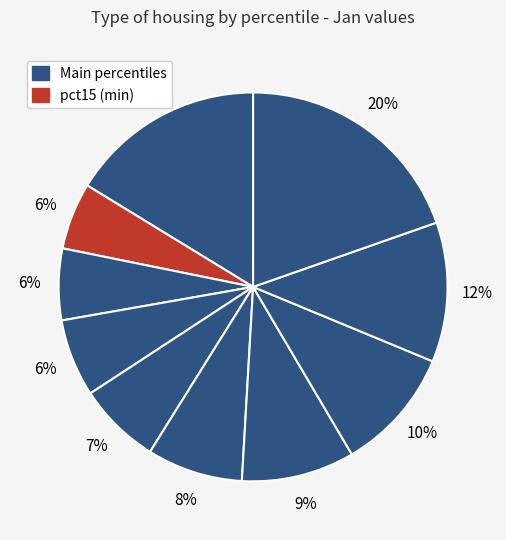

Which category has the smallest portion of the pie?

pct15